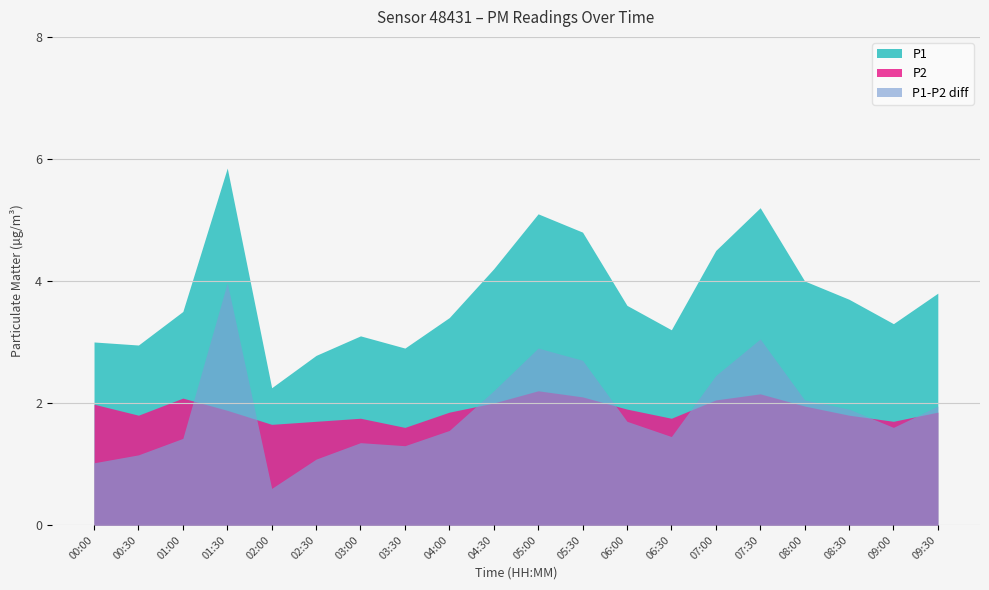

Reading right to left, list all the values displayed in this chart.

P1: 09:30=3.8	09:00=3.3	08:30=3.7	08:00=4.0	07:30=5.2	07:00=4.5	06:30=3.2	06:00=3.6	05:30=4.8	05:00=5.1	04:30=4.2	04:00=3.4	03:30=2.9	03:00=3.1	02:30=2.8	02:00=2.2	01:30=5.8	01:00=3.5	00:30=3.0	00:00=3.0
P2: 09:30=1.9	09:00=1.7	08:30=1.8	08:00=1.9	07:30=2.1	07:00=2.0	06:30=1.8	06:00=1.9	05:30=2.1	05:00=2.2	04:30=2.0	04:00=1.9	03:30=1.6	03:00=1.8	02:30=1.7	02:00=1.6	01:30=1.9	01:00=2.1	00:30=1.8	00:00=2.0
P_diff: 09:30=1.9	09:00=1.6	08:30=1.9	08:00=2.0	07:30=3.0	07:00=2.5	06:30=1.4	06:00=1.7	05:30=2.7	05:00=2.9	04:30=2.2	04:00=1.6	03:30=1.3	03:00=1.4	02:30=1.1	02:00=0.6	01:30=4.0	01:00=1.4	00:30=1.1	00:00=1.0